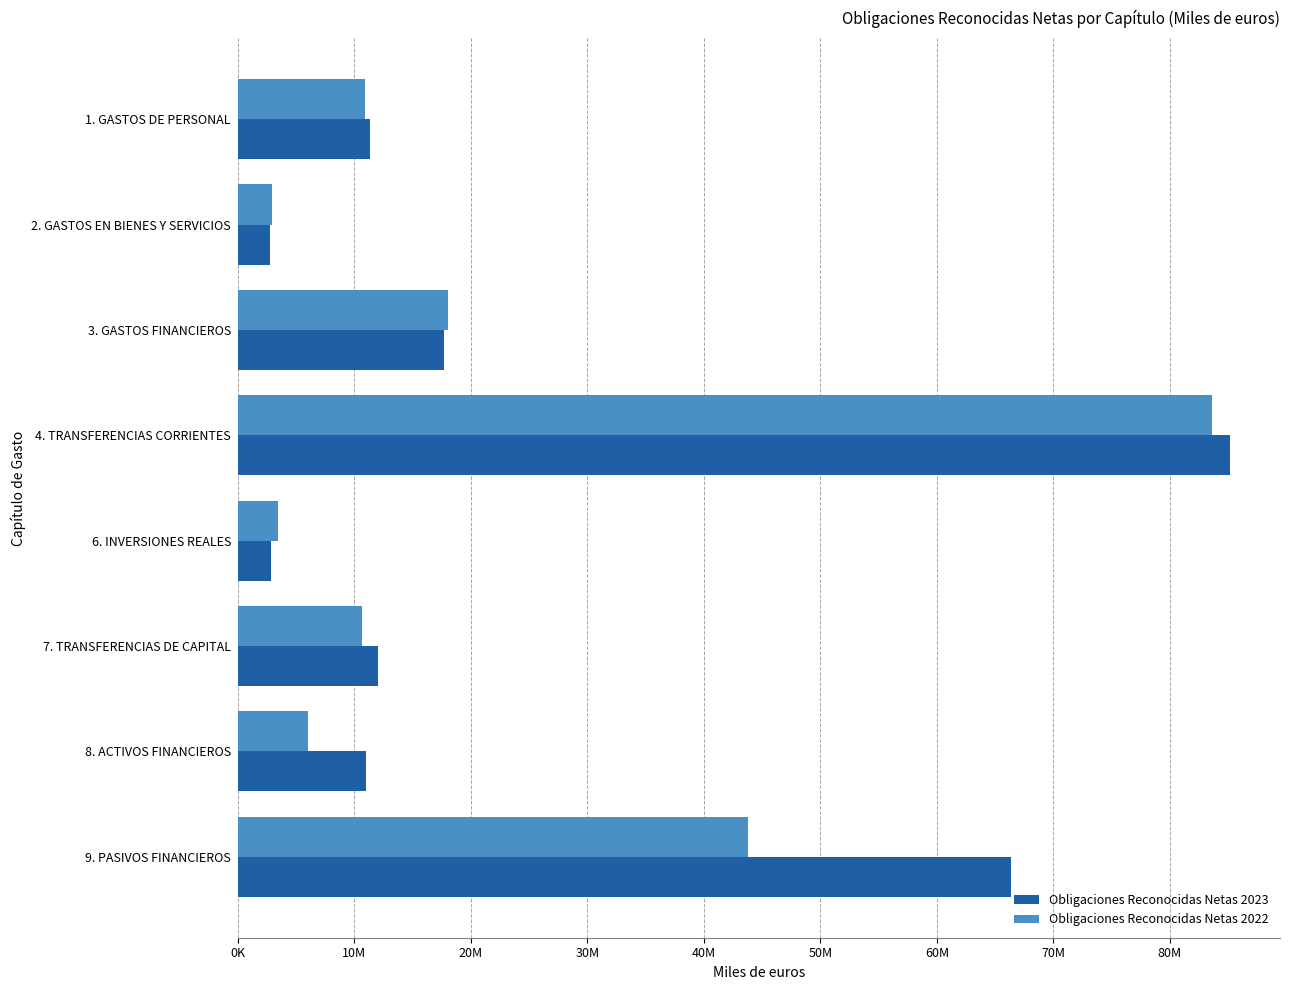

What are all the series names shown in the legend?

Obligaciones Reconocidas Netas 2023, Obligaciones Reconocidas Netas 2022